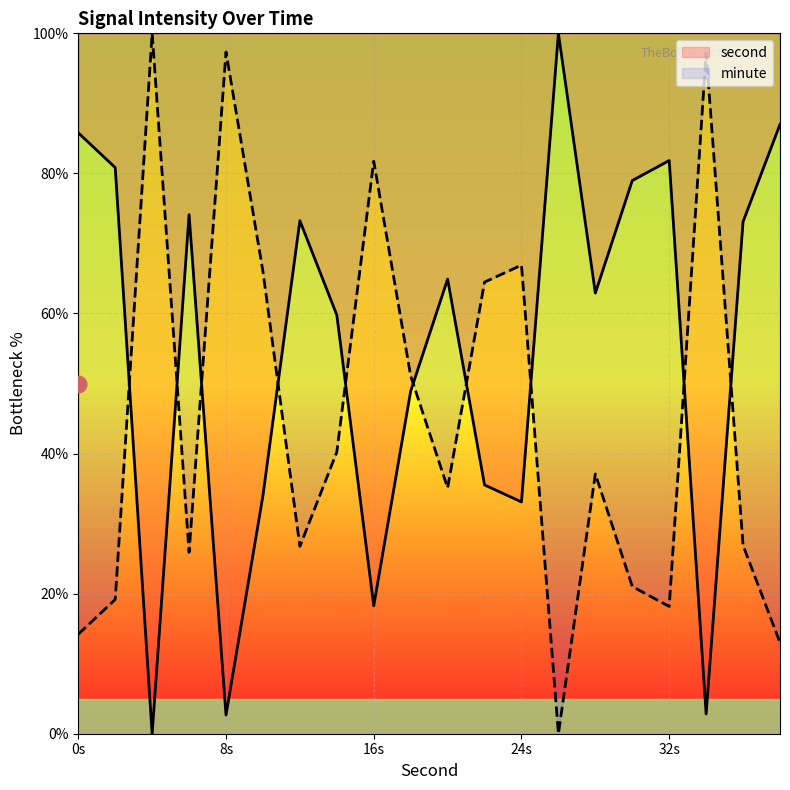

Which series ends up on top after the final intersection of second and minute?

second